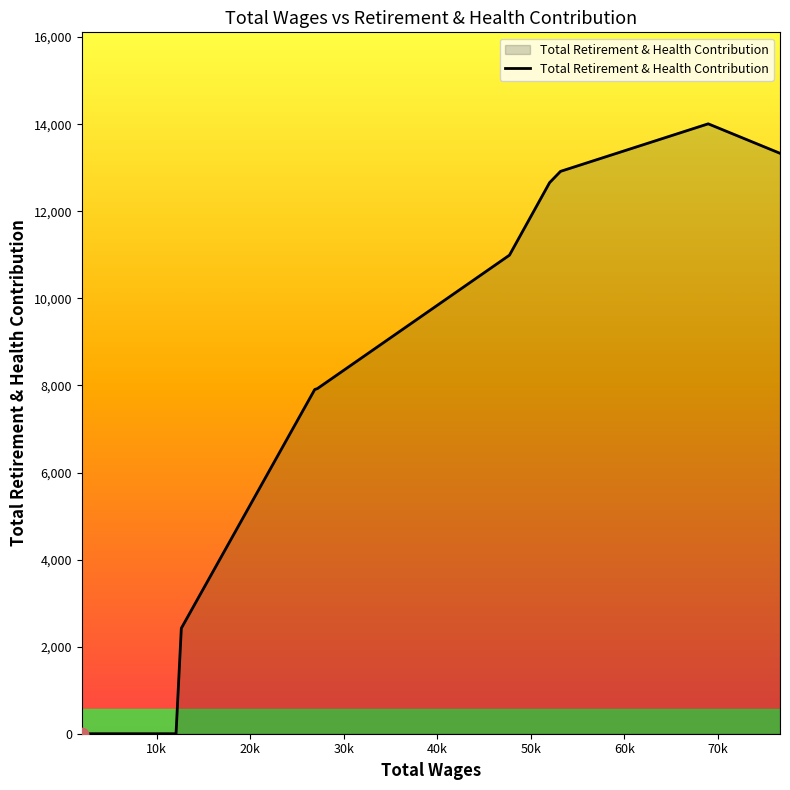

What is the maximum value shown in the chart?

14009